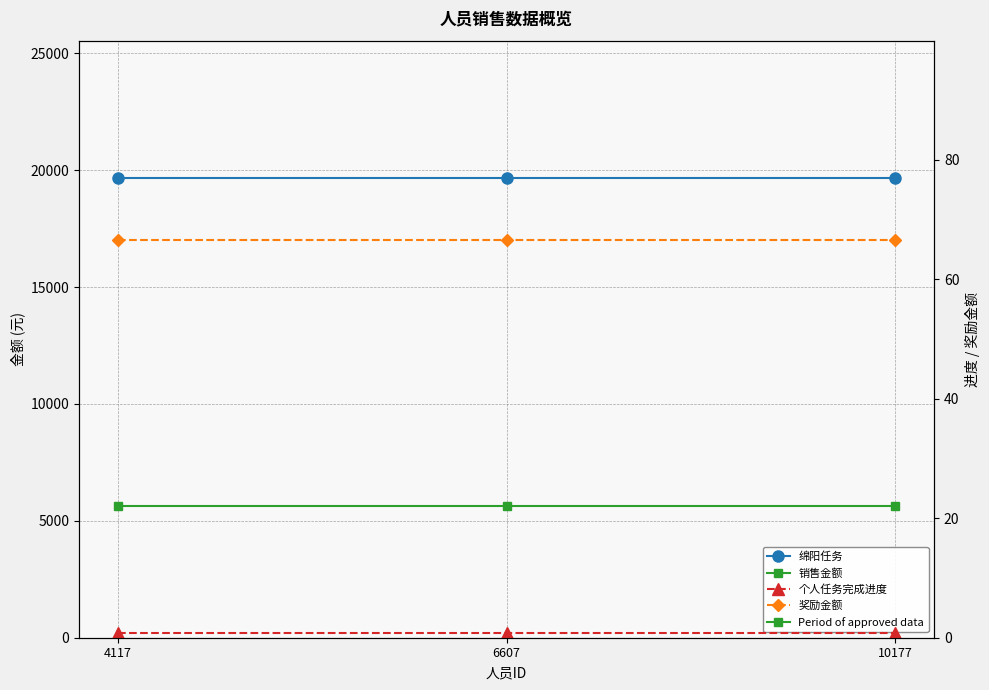

At which category does the chart reach its peak across all series?

4117